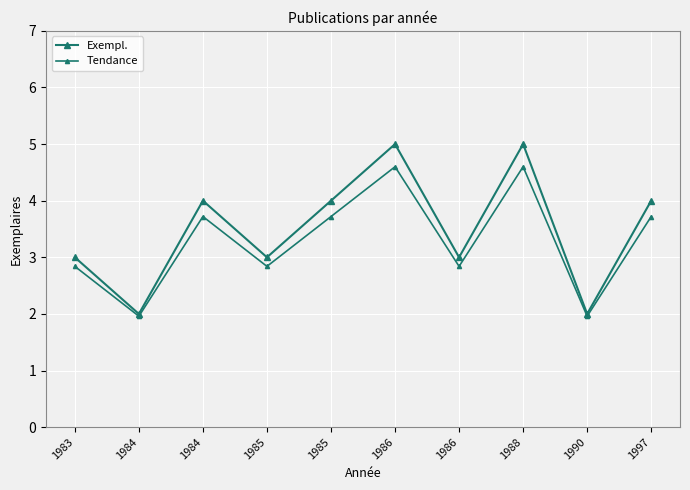

Which series has the largest total across all categories?

Exempl.